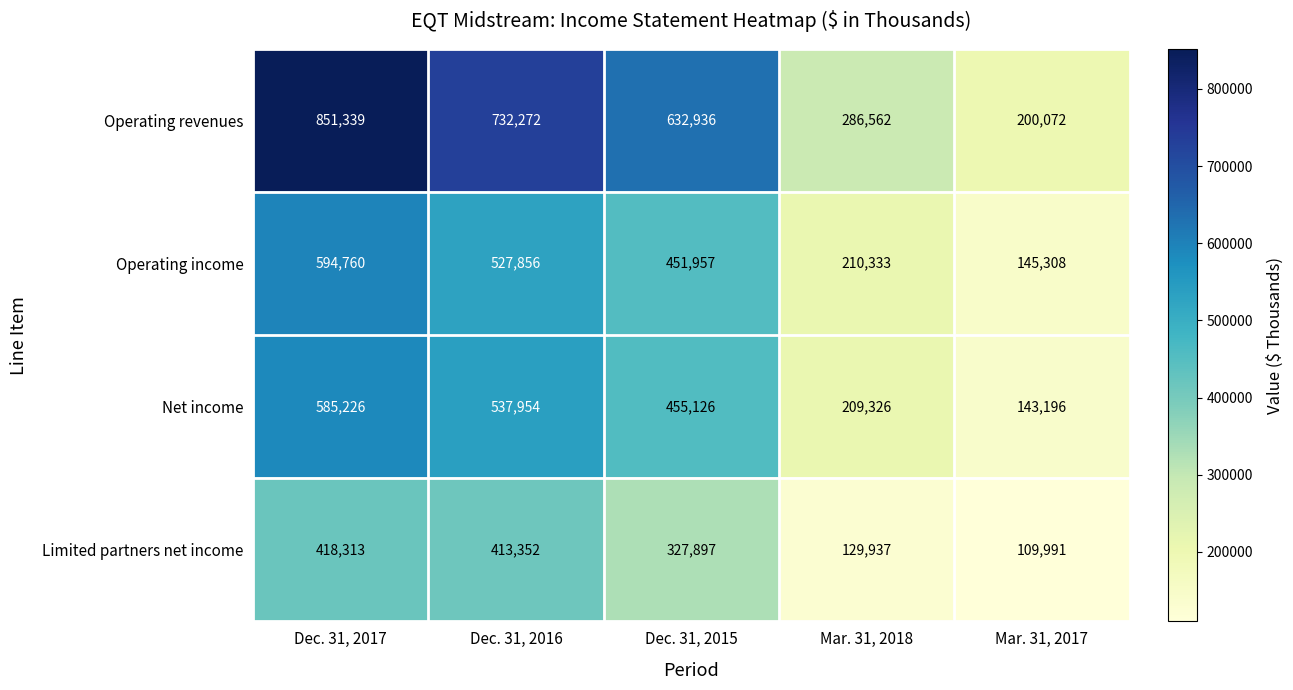

Is it true that Operating income equals 594760 at Dec. 31, 2017?

True